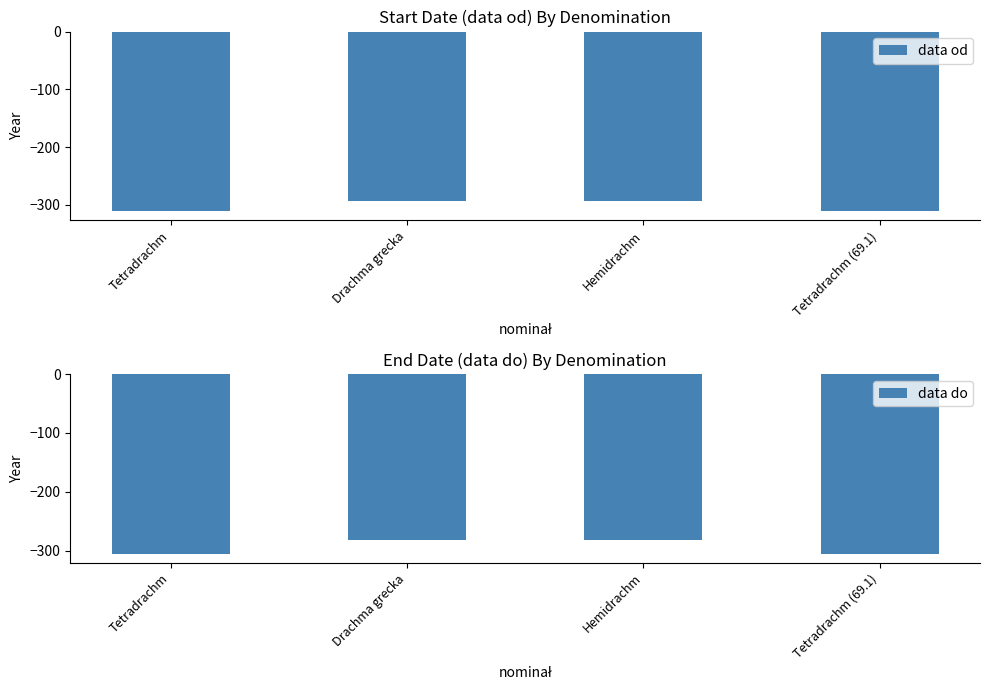

At which category is the sum across all series the highest?

Drachma grecka